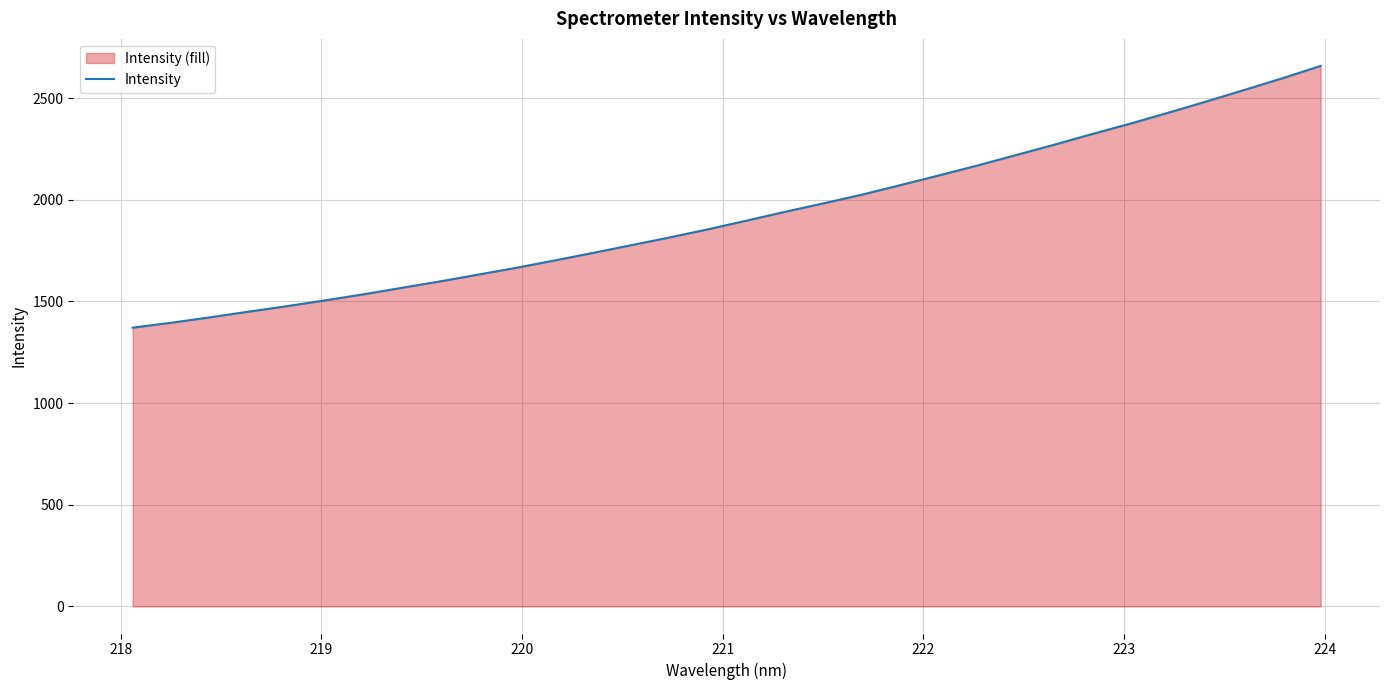

What is the maximum value shown in the chart?

2657.8